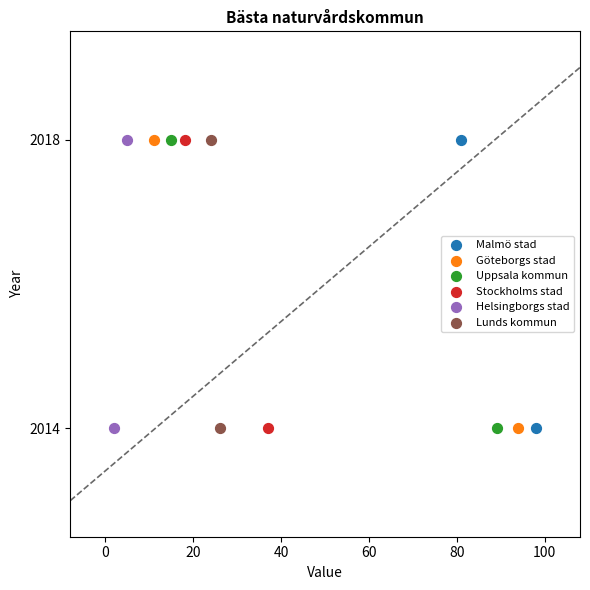

What are all the series names shown in the legend?

Malmö stad, Göteborgs stad, Uppsala kommun, Stockholms stad, Helsingborgs stad, Lunds kommun